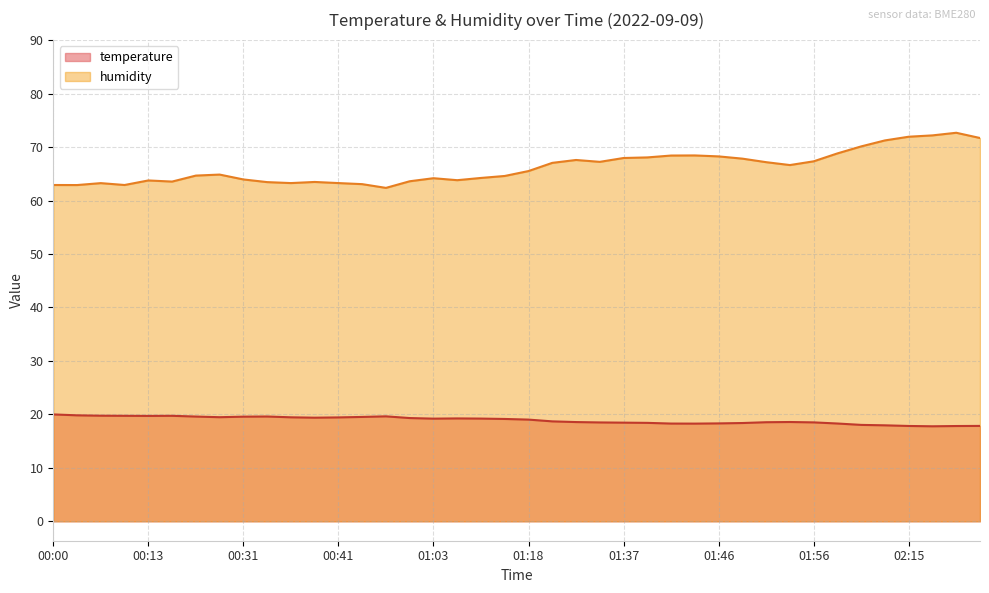

Reading left to right, list all the values displayed in this chart.

temperature: 00:00=20.0	00:05=19.8	00:08=19.8	00:10=19.7	00:13=19.7	00:16=19.7	00:21=19.6	00:23=19.5	00:31=19.6	00:34=19.6	00:36=19.4	00:39=19.4	00:41=19.4	00:44=19.5	00:52=19.6	00:57=19.3	01:03=19.2	01:11=19.2	01:13=19.2	01:16=19.1	01:18=19.0	01:26=18.7	01:29=18.6	01:34=18.5	01:37=18.4	01:39=18.4	01:41=18.3	01:44=18.3	01:46=18.3	01:49=18.4	01:51=18.5	01:54=18.6	01:56=18.5	02:04=18.3	02:10=18.0	02:12=17.9	02:15=17.8	02:17=17.8	02:20=17.8	02:22=17.8
humidity: 00:00=62.9	00:05=62.9	00:08=63.2	00:10=62.9	00:13=63.8	00:16=63.5	00:21=64.7	00:23=64.8	00:31=63.9	00:34=63.4	00:36=63.3	00:39=63.5	00:41=63.3	00:44=63.1	00:52=62.4	00:57=63.6	01:03=64.2	01:11=63.8	01:13=64.2	01:16=64.6	01:18=65.5	01:26=67.0	01:29=67.6	01:34=67.2	01:37=68.0	01:39=68.1	01:41=68.4	01:44=68.4	01:46=68.2	01:49=67.8	01:51=67.2	01:54=66.6	01:56=67.3	02:04=68.8	02:10=70.1	02:12=71.2	02:15=71.9	02:17=72.2	02:20=72.7	02:22=71.7